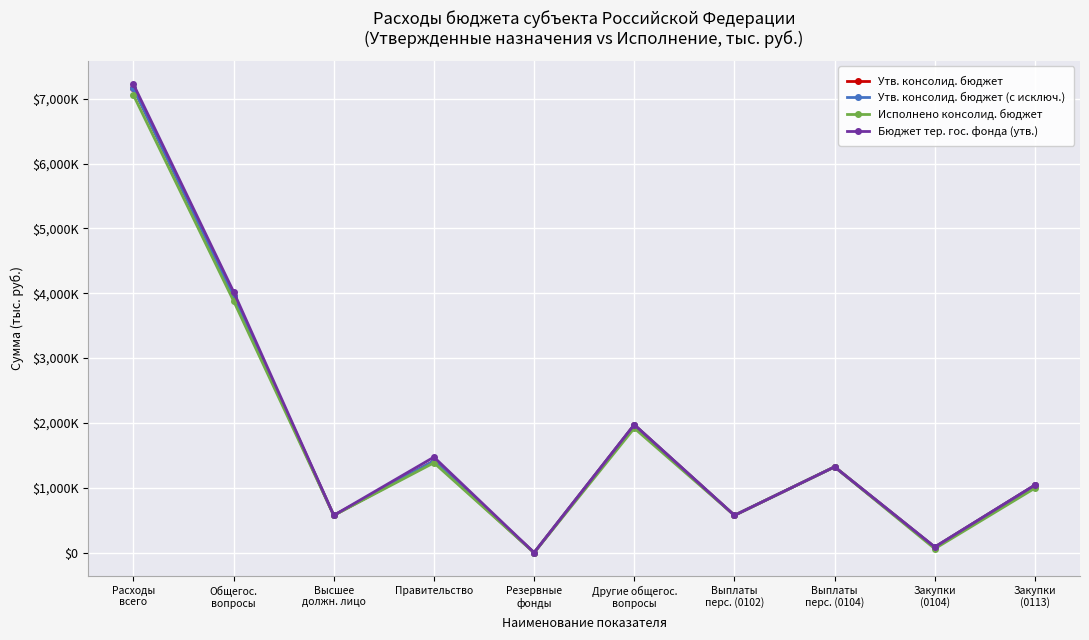

Read the Бюджет тер. гос. фонда (утв.) value at Выплаты
перс. (0104).

1323213.9